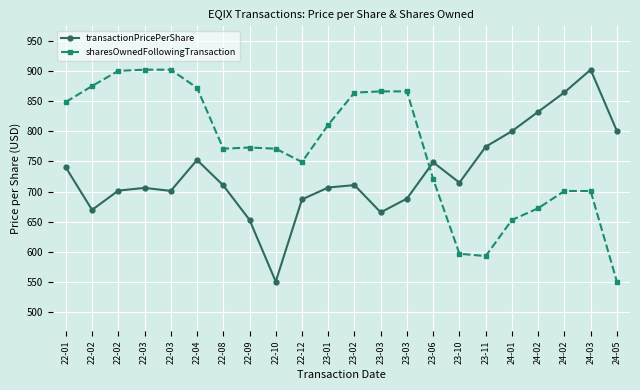

Is this an area chart (filled region under the line)?

No